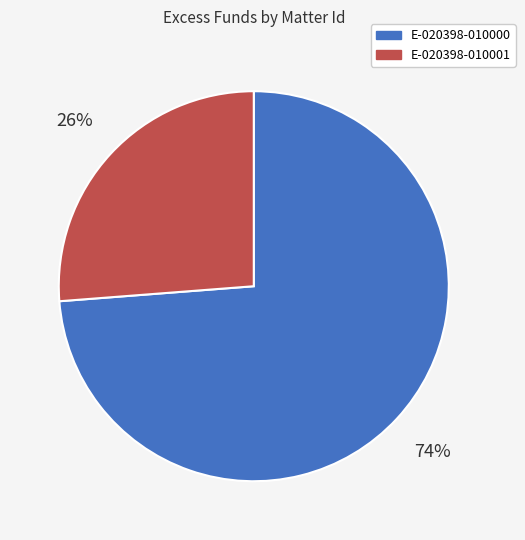

How many slices are in this pie chart?

2